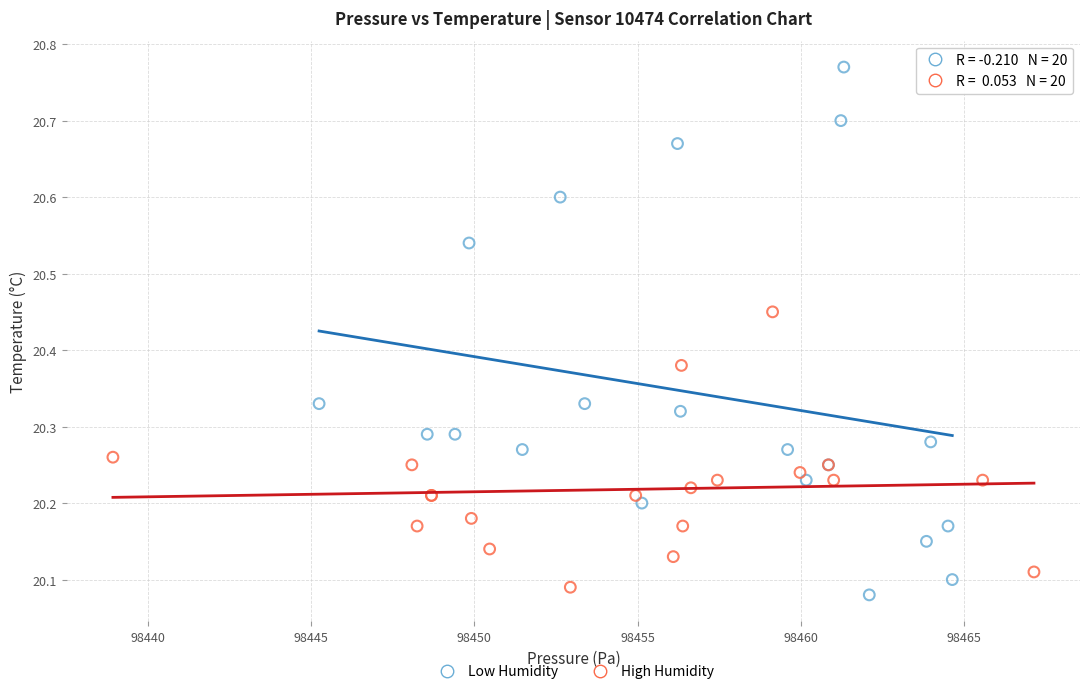

Which series has the widest spread of Y values?

Low Humidity